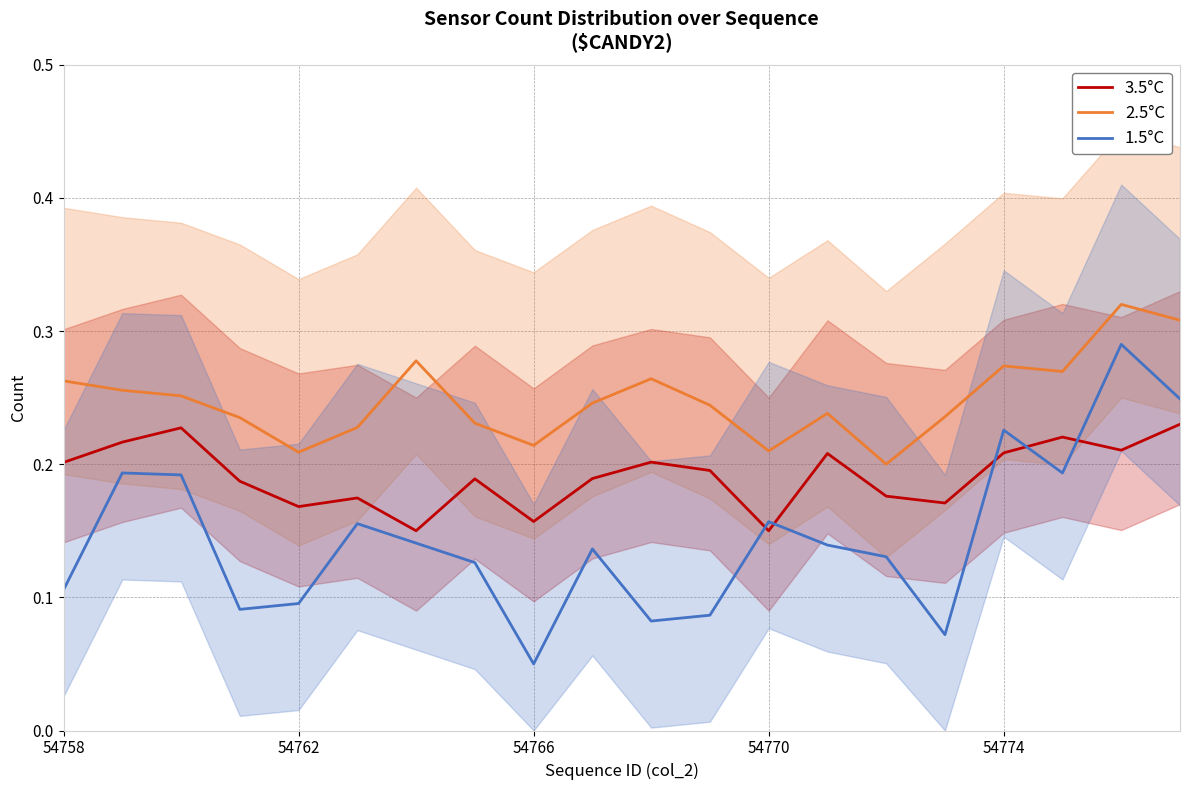

True or false: 2.5°C has more than 0 interior local peaks.

True